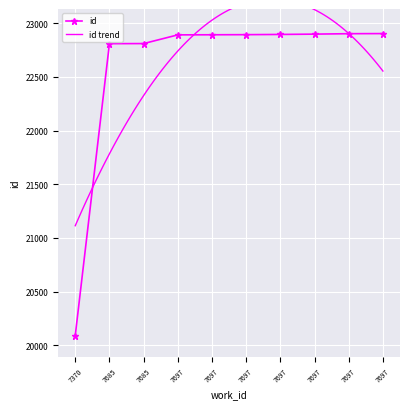

What is the value of the 5th point from the left?

22892